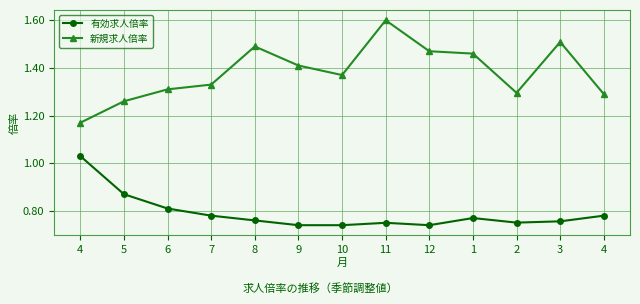

Does the chart display data point markers on the line(s)?

Yes